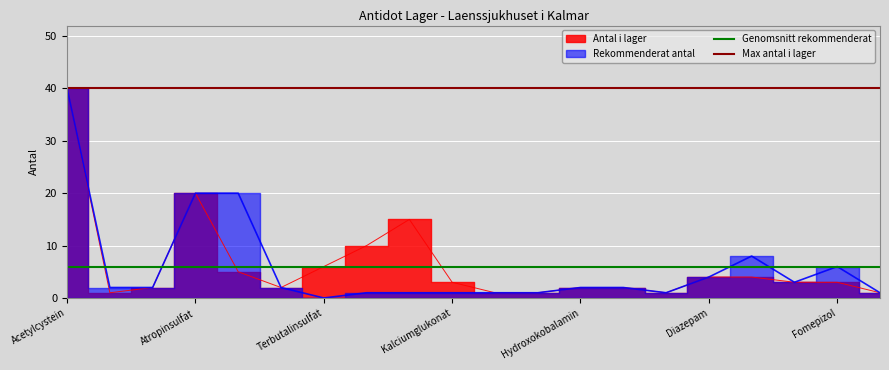

Where is Max antal i lager nearest to the value 40?

Acetylcystein